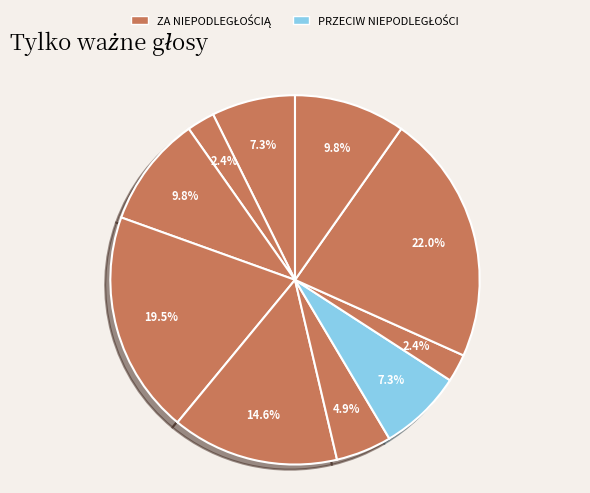

To the nearest percent, what is the average slice percentage?

10%